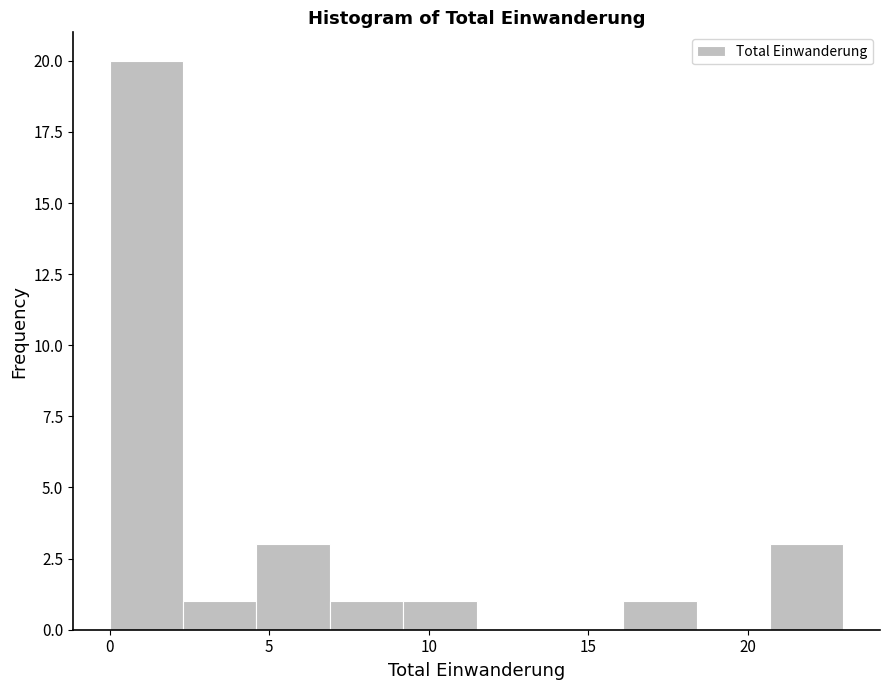

What is the height of the bar covering 2.3 to 4.6 on the x-axis? Neither the bar edges nor the heights are printed on the chart, so give them approximately, as read against the axes.

1